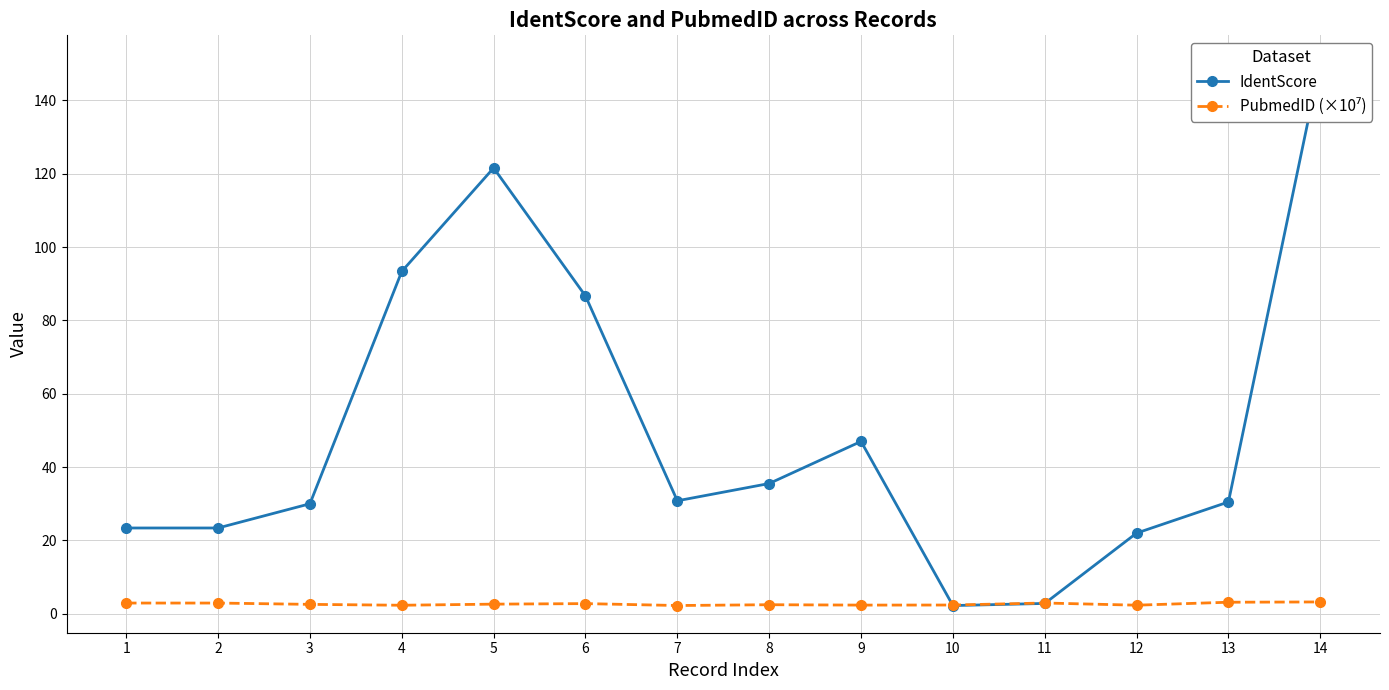

Which category has the lowest value in the IdentScore series?

10